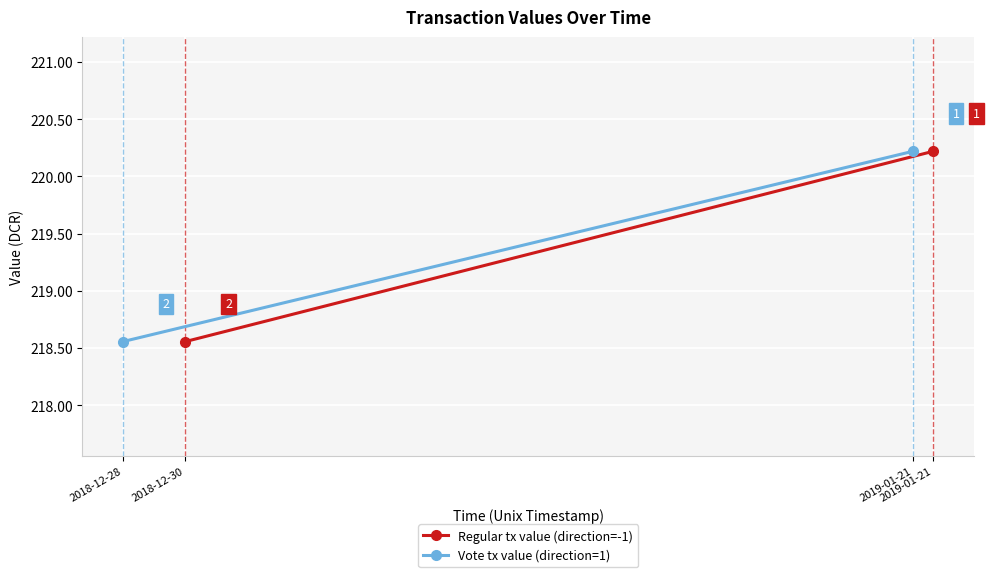

What is the value of the Regular tx value (direction=-1) point at the 2nd from the left?

218.6